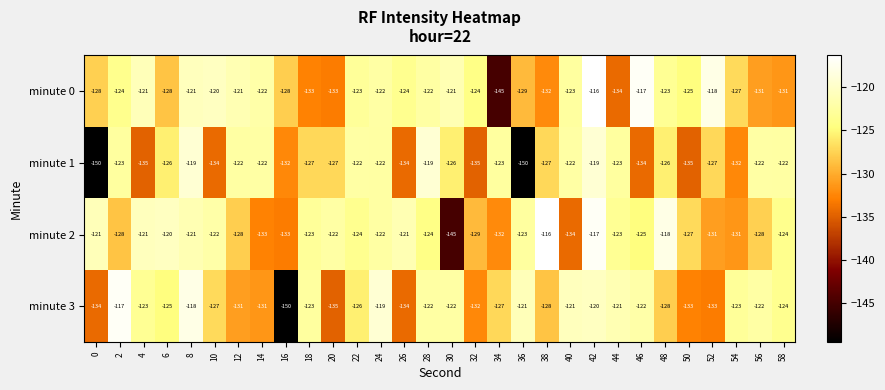

How many data points in minute 3 are above -124?

14